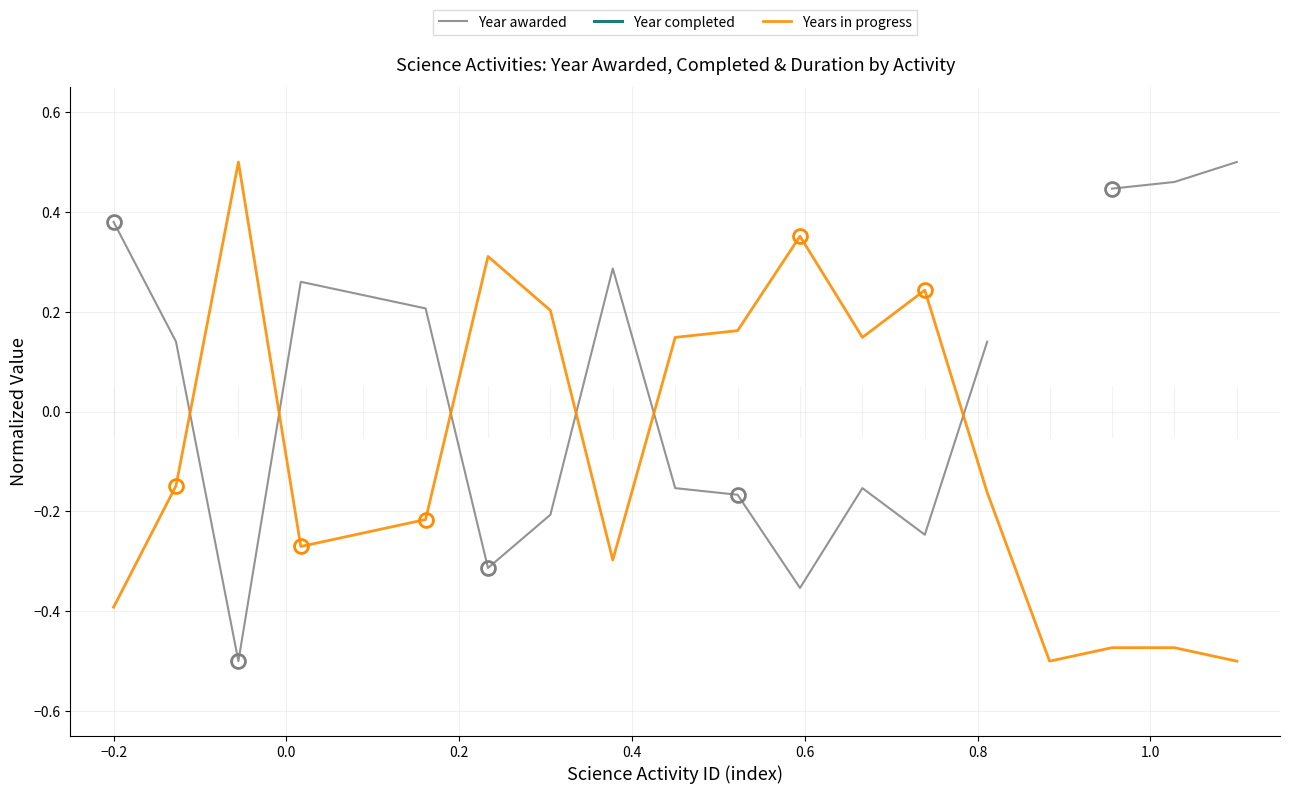

What is the spread (max minus min) of values at −0.2?

0.8